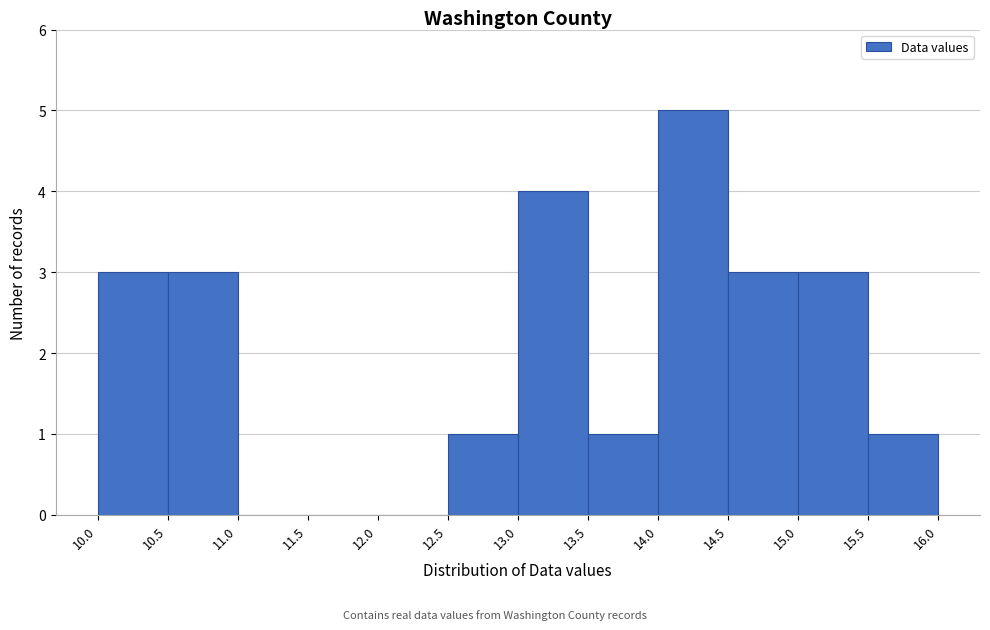

Reading left to right, transcribe this chart: for each bar, give the range it covers on the x-axis and its height. The values are not printed on the chart, so give them approximately, as read against the axis.

10.0 to 10.5: 3
10.5 to 11.0: 3
11.0 to 11.5: 0
11.5 to 12.0: 0
12.0 to 12.5: 0
12.5 to 13.0: 1
13.0 to 13.5: 4
13.5 to 14.0: 1
14.0 to 14.5: 5
14.5 to 15.0: 3
15.0 to 15.5: 3
15.5 to 16.0: 1